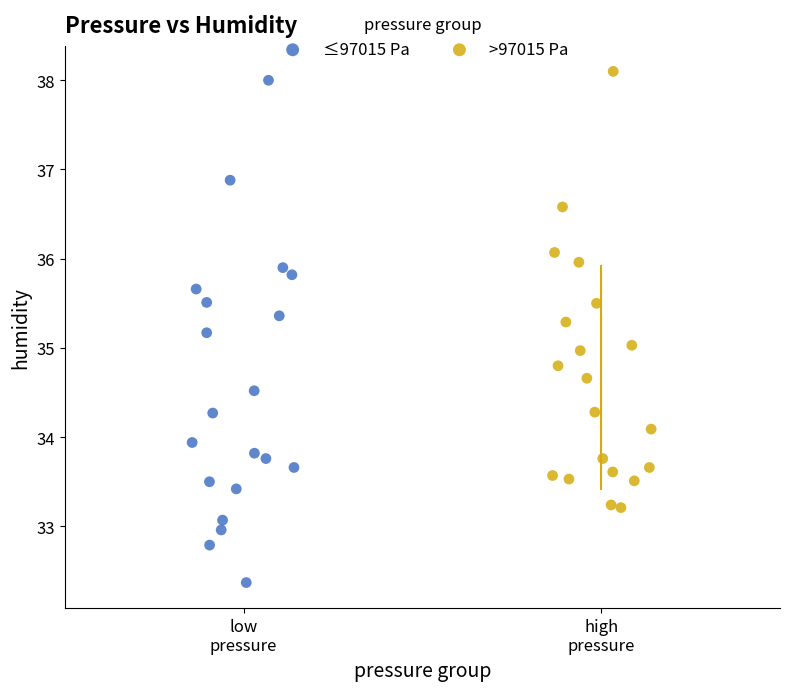

Which series has the widest spread of Y values?

≤97015 Pa